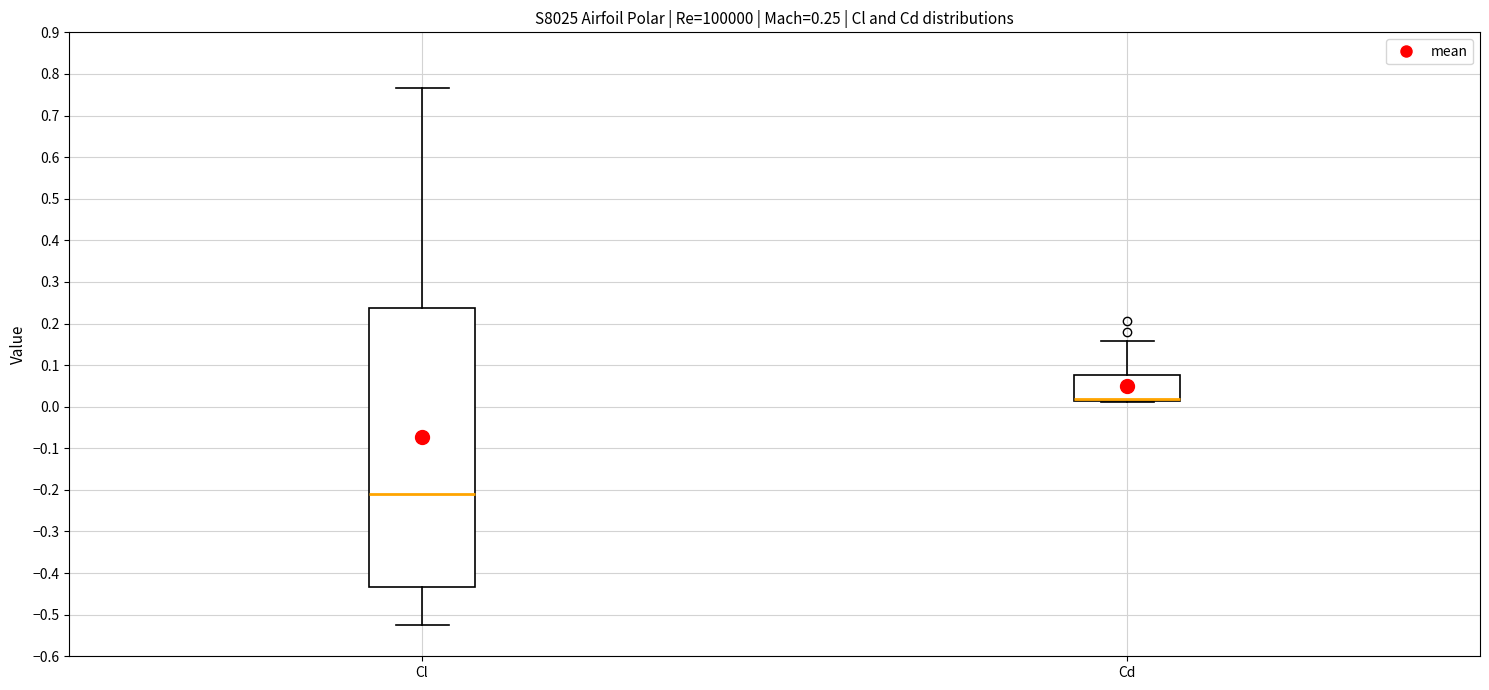

Comparing the boxes themselves (not the whiskers), which one is the tallest?

Cl